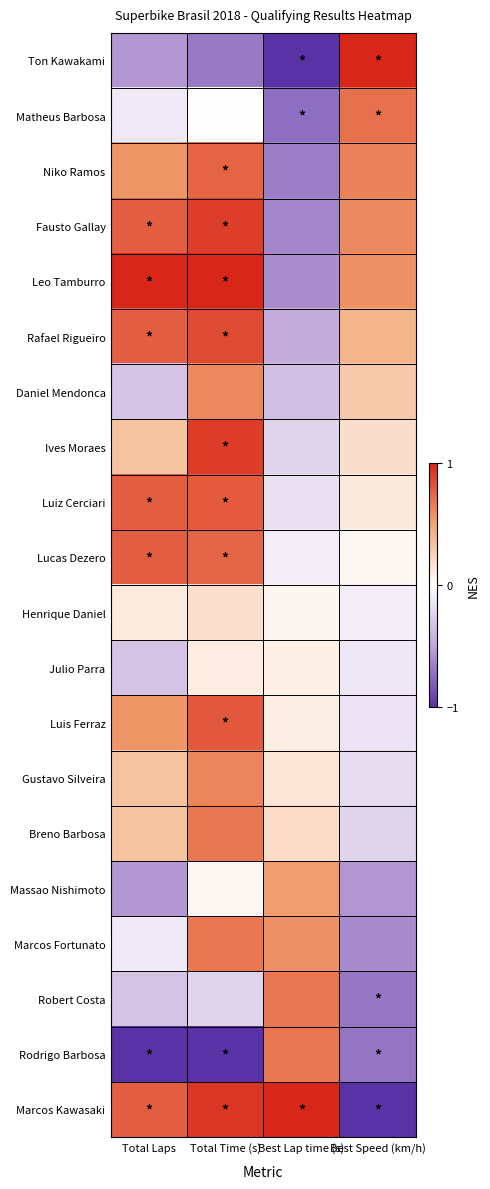

Reading left to right, transcribe all the data shown in this chart.

Ton Kawakami: Total Laps=-0.6	Total Time (s)=-0.7	Best Lap time (s)=-1.0	Best Speed (km/h)=1.0
Matheus Barbosa: Total Laps=-0.1	Total Time (s)=-0.0	Best Lap time (s)=-0.7	Best Speed (km/h)=0.7
Niko Ramos: Total Laps=0.6	Total Time (s)=0.8	Best Lap time (s)=-0.7	Best Speed (km/h)=0.6
Fausto Gallay: Total Laps=0.8	Total Time (s)=0.9	Best Lap time (s)=-0.6	Best Speed (km/h)=0.6
Leo Tamburro: Total Laps=1.0	Total Time (s)=1.0	Best Lap time (s)=-0.6	Best Speed (km/h)=0.6
Rafael Rigueiro: Total Laps=0.8	Total Time (s)=0.9	Best Lap time (s)=-0.5	Best Speed (km/h)=0.4
Daniel Mendonca: Total Laps=-0.3	Total Time (s)=0.6	Best Lap time (s)=-0.3	Best Speed (km/h)=0.3
Ives Moraes: Total Laps=0.3	Total Time (s)=0.9	Best Lap time (s)=-0.2	Best Speed (km/h)=0.2
Luiz Cerciari: Total Laps=0.8	Total Time (s)=0.8	Best Lap time (s)=-0.2	Best Speed (km/h)=0.1
Lucas Dezero: Total Laps=0.8	Total Time (s)=0.7	Best Lap time (s)=-0.1	Best Speed (km/h)=0.0
Henrique Daniel: Total Laps=0.1	Total Time (s)=0.2	Best Lap time (s)=0.0	Best Speed (km/h)=-0.1
Julio Parra: Total Laps=-0.3	Total Time (s)=0.1	Best Lap time (s)=0.1	Best Speed (km/h)=-0.1
Luis Ferraz: Total Laps=0.6	Total Time (s)=0.8	Best Lap time (s)=0.1	Best Speed (km/h)=-0.2
Gustavo Silveira: Total Laps=0.3	Total Time (s)=0.6	Best Lap time (s)=0.1	Best Speed (km/h)=-0.2
Breno Barbosa: Total Laps=0.3	Total Time (s)=0.7	Best Lap time (s)=0.2	Best Speed (km/h)=-0.2
Massao Nishimoto: Total Laps=-0.6	Total Time (s)=0.0	Best Lap time (s)=0.5	Best Speed (km/h)=-0.6
Marcos Fortunato: Total Laps=-0.1	Total Time (s)=0.7	Best Lap time (s)=0.6	Best Speed (km/h)=-0.6
Robert Costa: Total Laps=-0.3	Total Time (s)=-0.2	Best Lap time (s)=0.7	Best Speed (km/h)=-0.7
Rodrigo Barbosa: Total Laps=-1.0	Total Time (s)=-1.0	Best Lap time (s)=0.7	Best Speed (km/h)=-0.7
Marcos Kawasaki: Total Laps=0.8	Total Time (s)=0.9	Best Lap time (s)=1.0	Best Speed (km/h)=-1.0